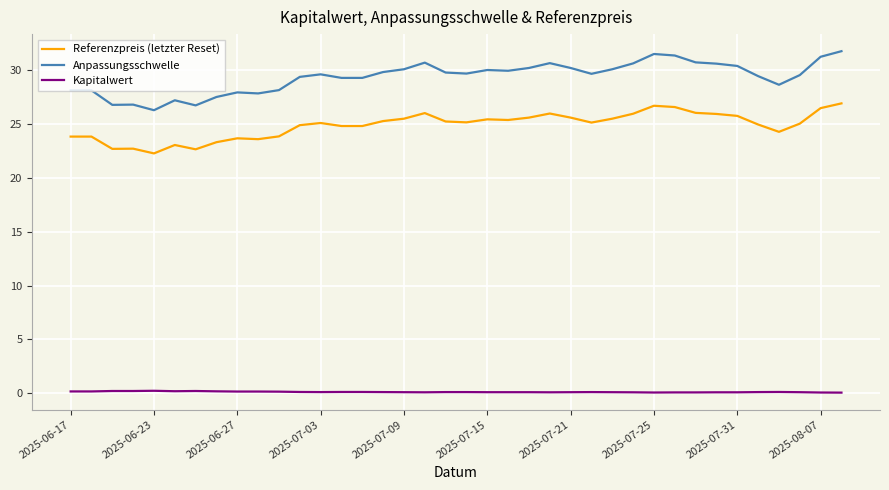

True or false: Referenzpreis (letzter Reset) has more than 2 points higher than both neighbors.

True